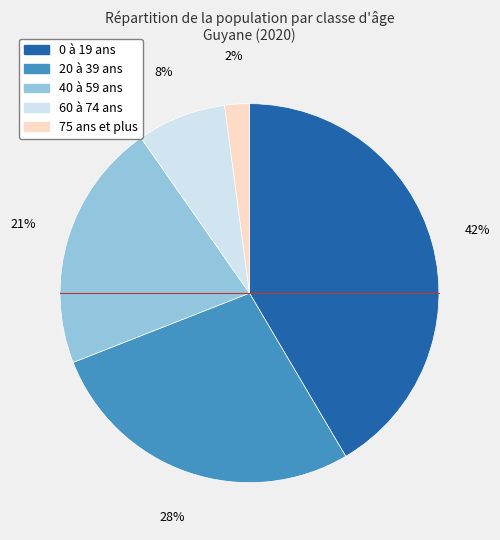

Which slice is the smallest?

75 ans et plus